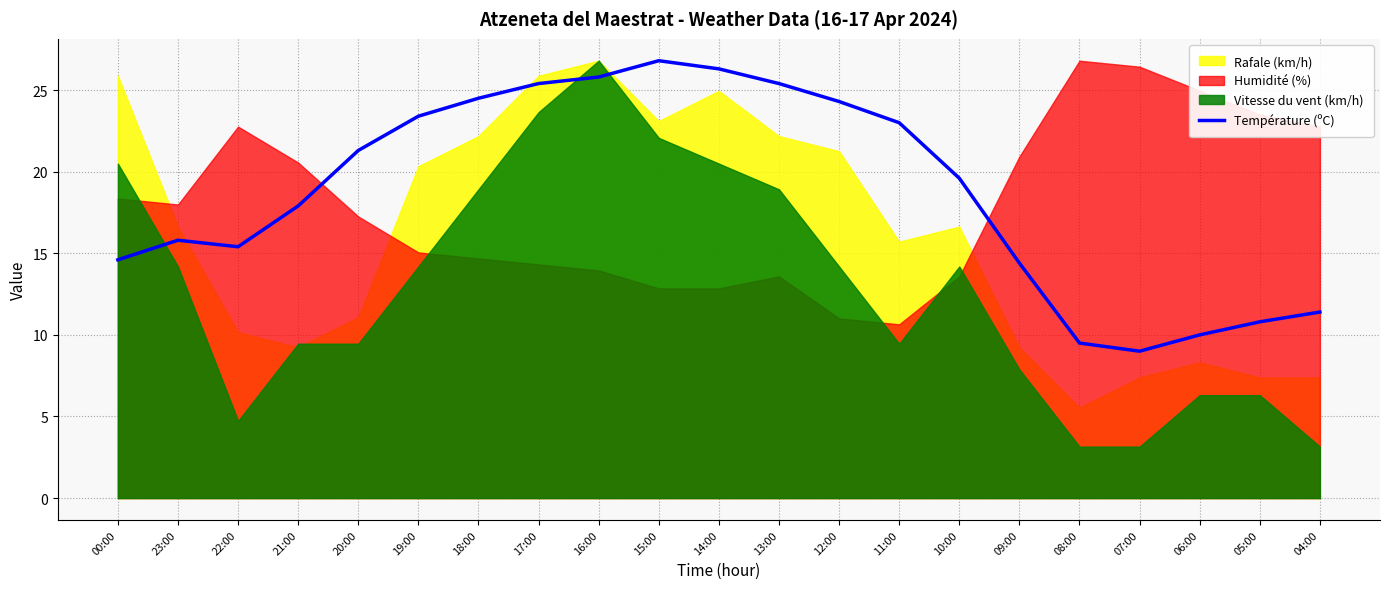

Where is the first local minimum?

22:00